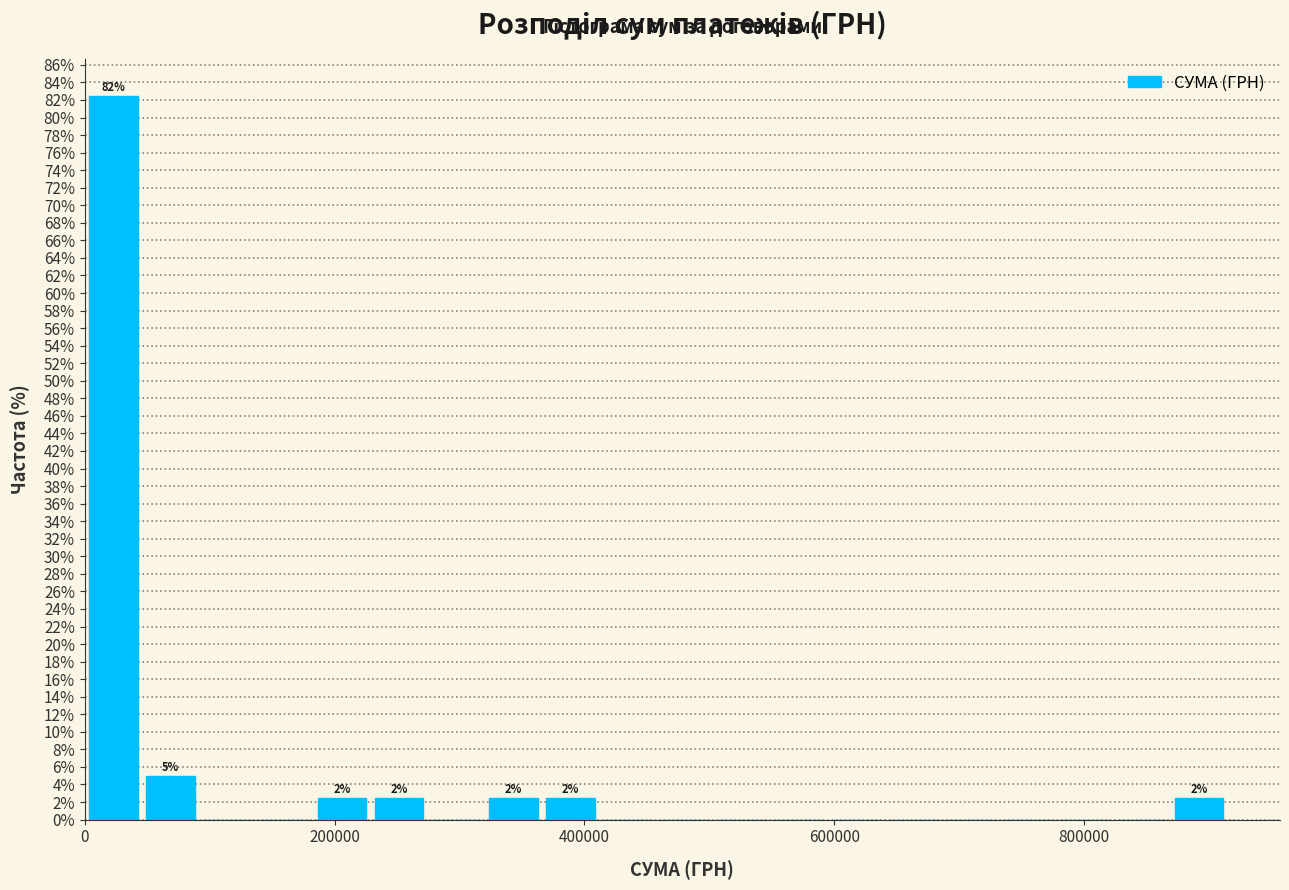

Read against the x-axis, roughly where is the centre of the tallest bar?

20000